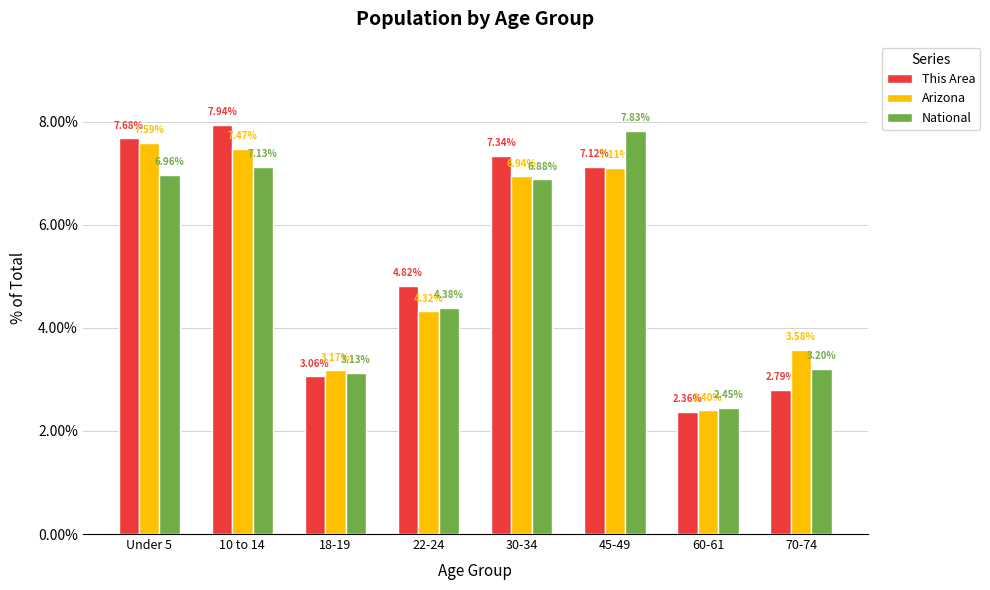

At which label does Arizona reach its minimum?

60-61